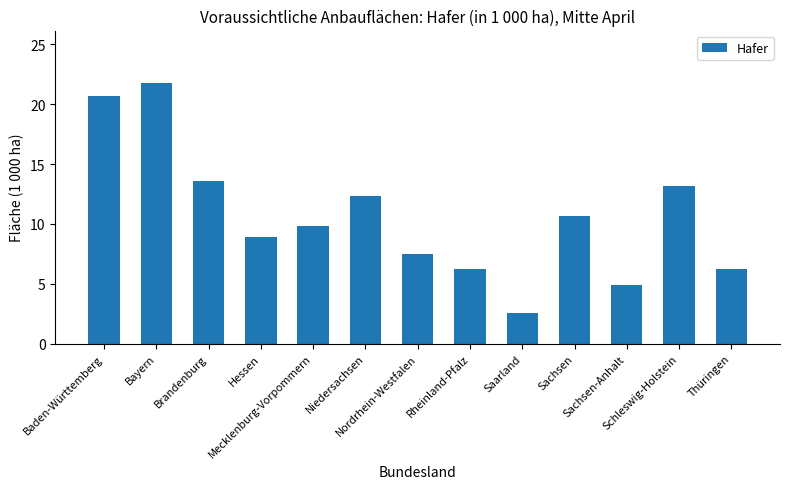

The value at Bayern is 5.0. True or false?

False